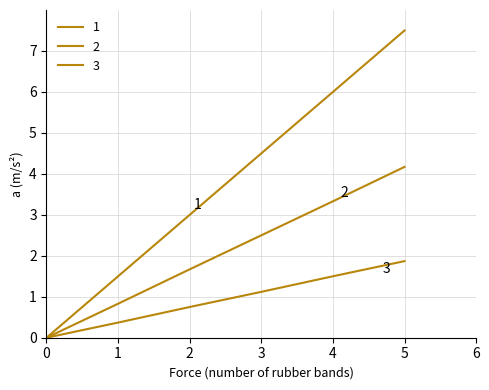

List the series in order of their peak value, highest first.

1, 2, 3